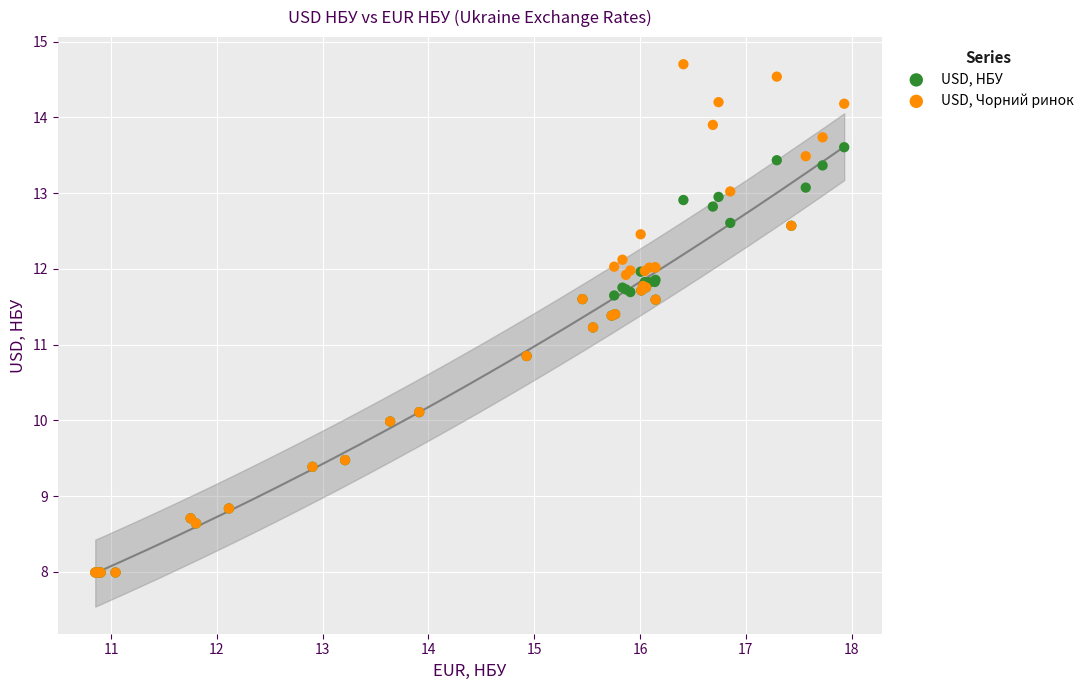

Which series contains the highest Y value?

USD, Чорний ринок